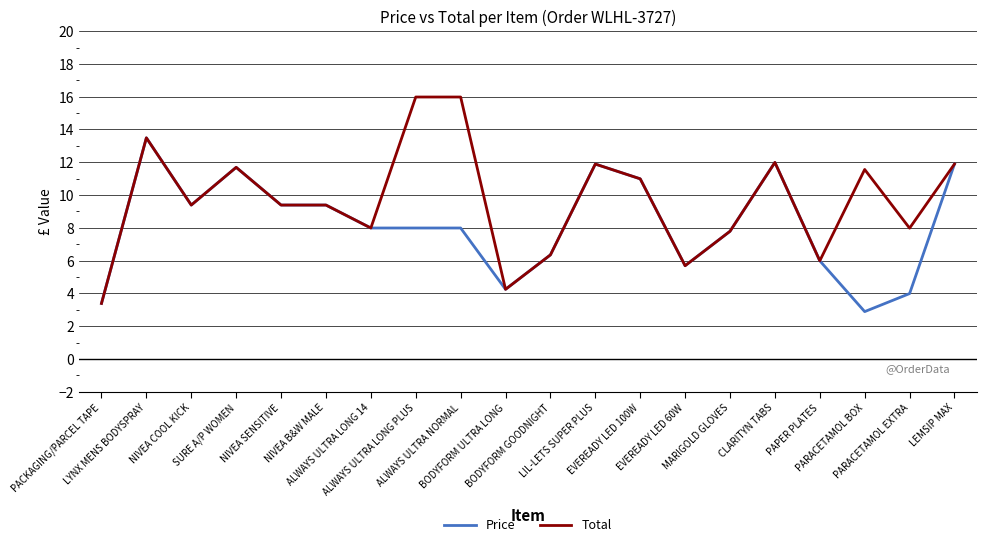

Rank the series by their average value, from highest to lowest.

Total, Price